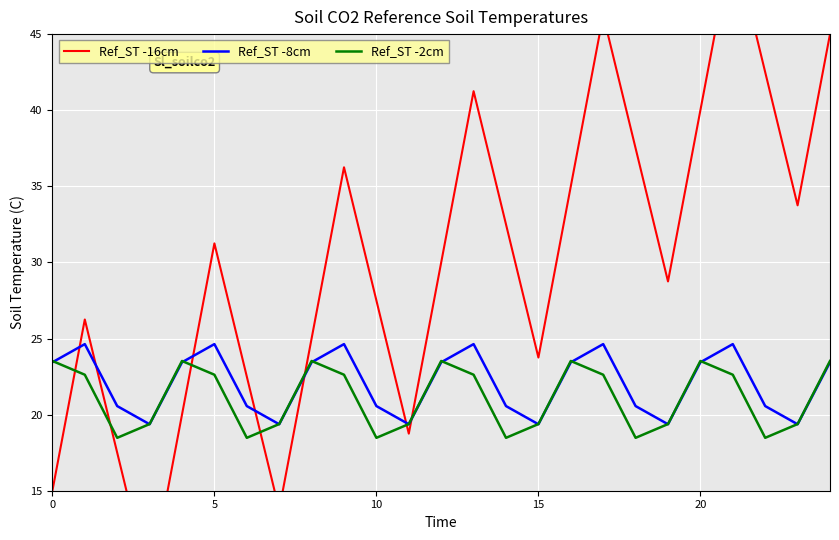

What is the average value of the Ref_ST -16cm series?

30.0